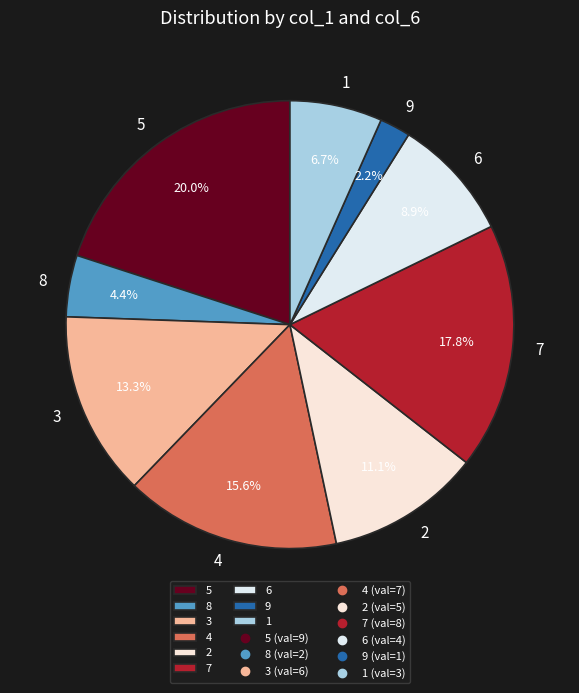

To the nearest percent, what is the average slice percentage?

11%